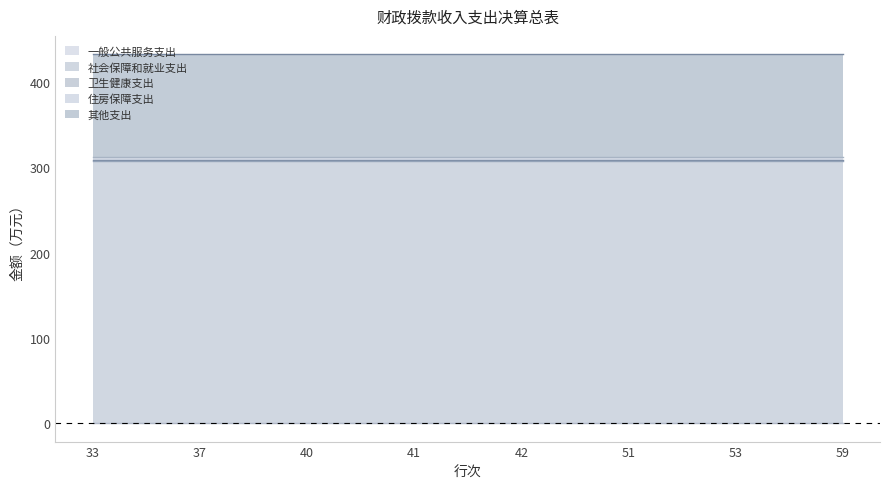

What is the value of the 其他支出 point at the 2nd from the left?

120.0